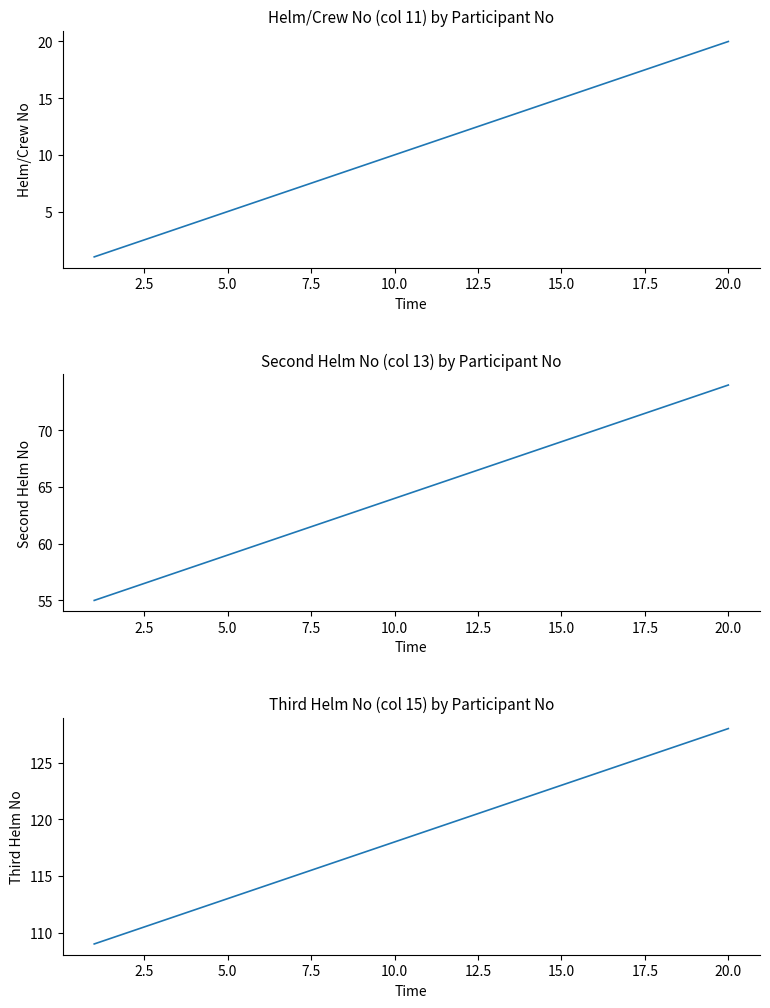

True or false: Second Helm No (col 13) has more than 1 interior local peaks.

False